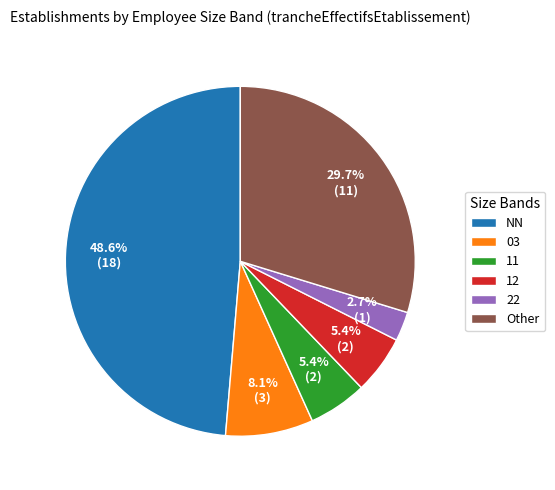

The Other slice represents 30% of the pie. True or false?

True